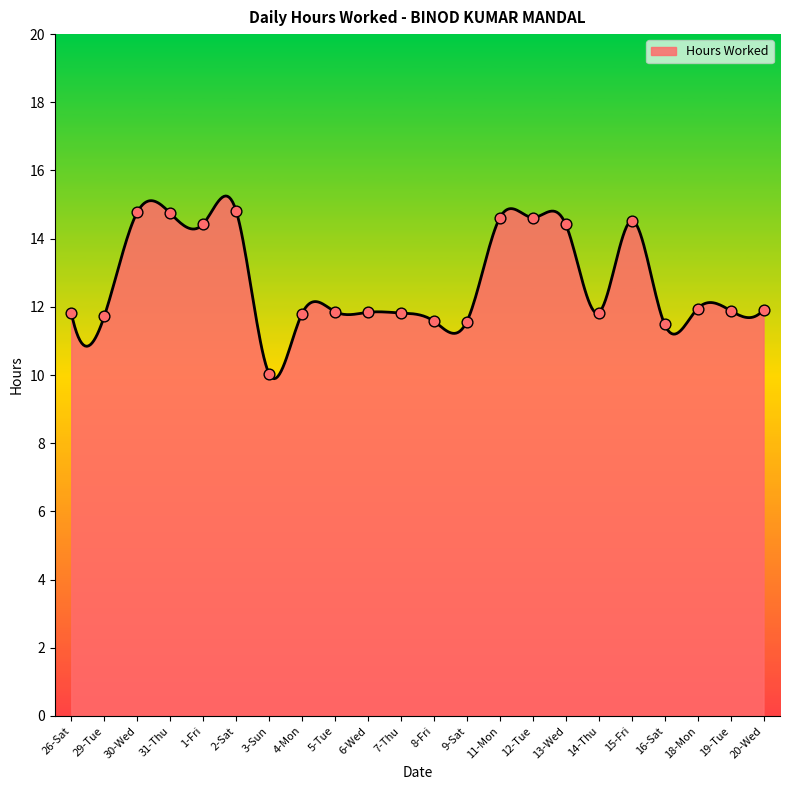

What is the smallest value displayed?

9.9